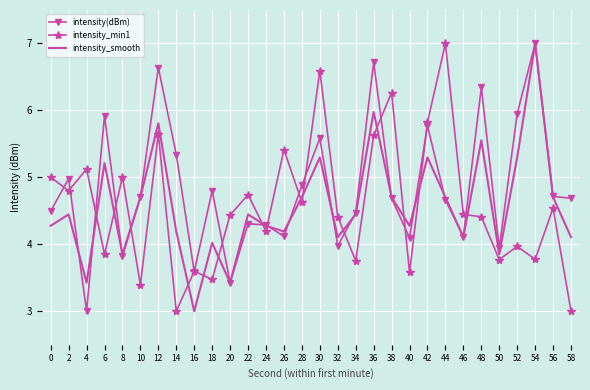

Which series changed the most between 2 and 48?

intensity(dBm)